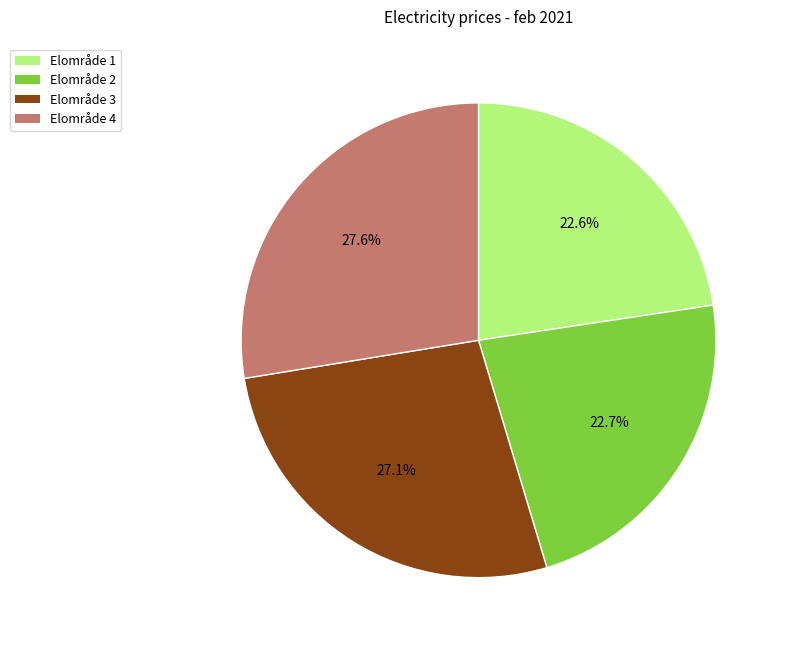

Count the number of slices in the pie.

4